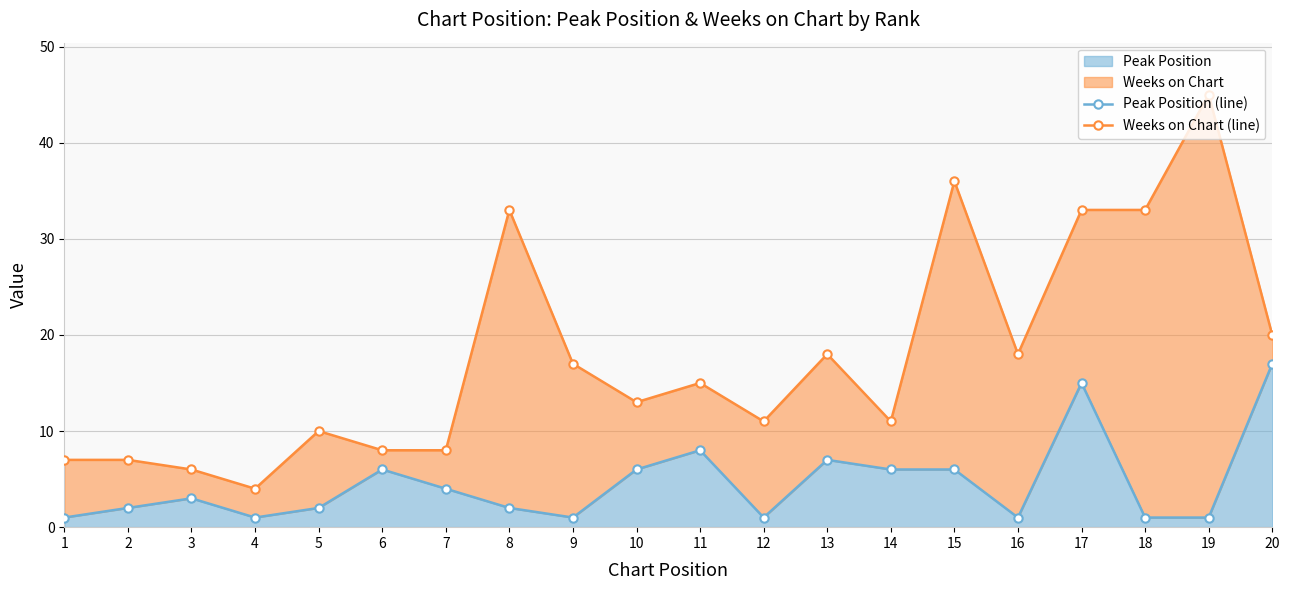

True or false: Weeks on Chart (line) has more than 0 points higher than both neighbors.

True